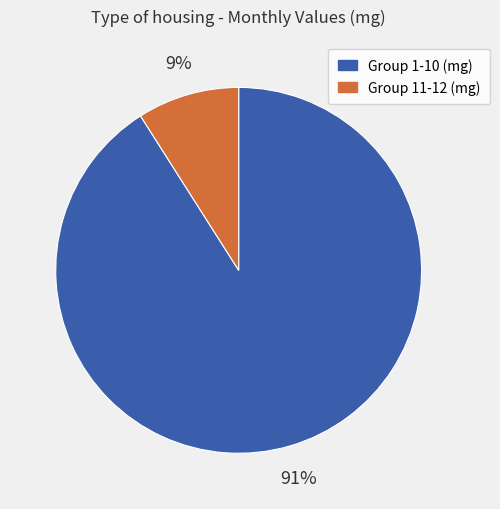

Does any single category account for the majority?

Yes